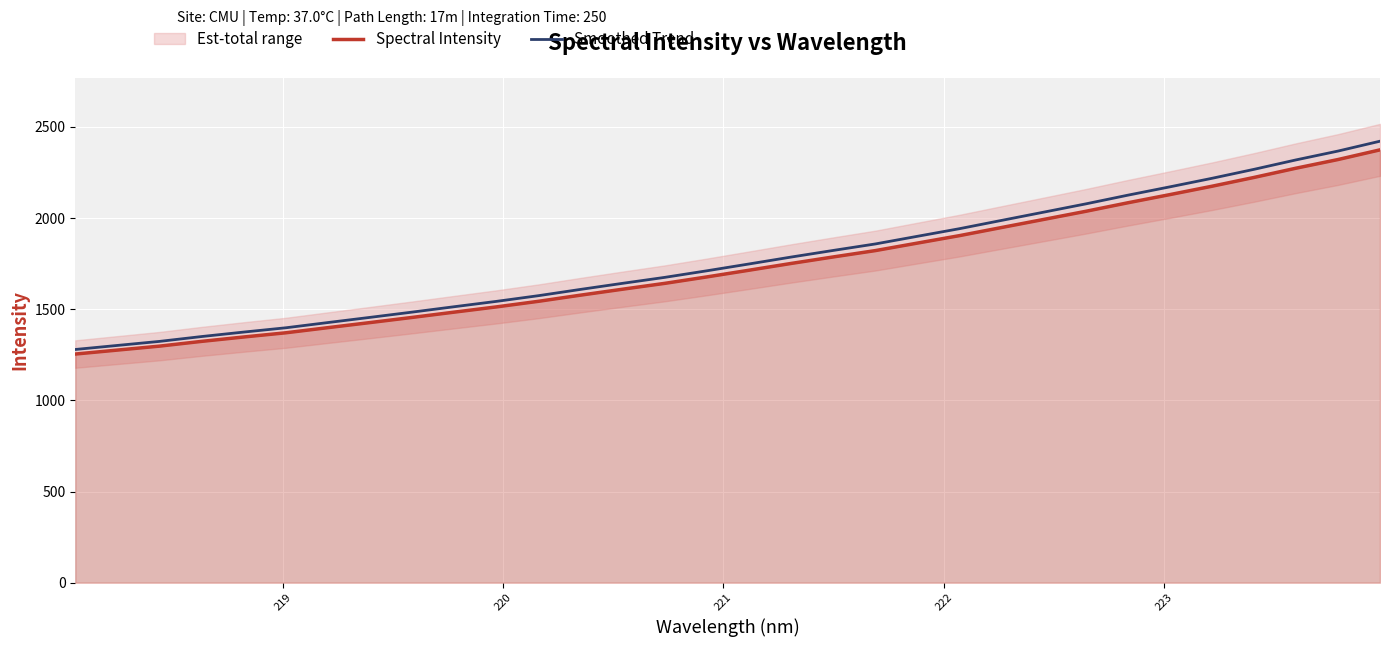

Which series has the largest total across all categories?

Smoothed Trend